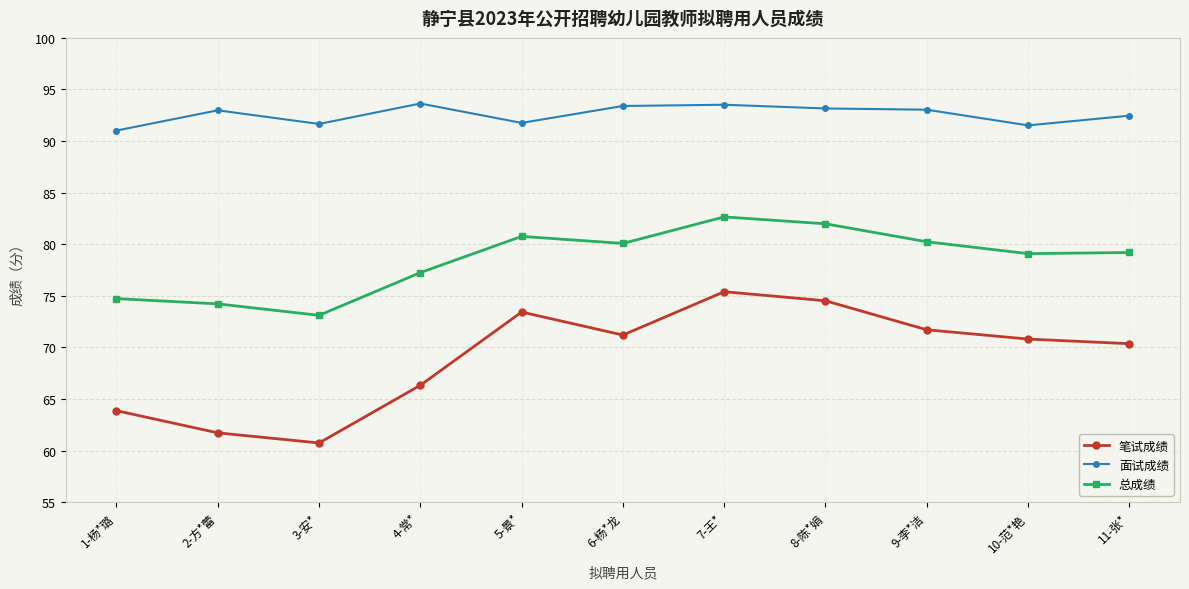

What is the label of the 5th point from the left?

5-景*